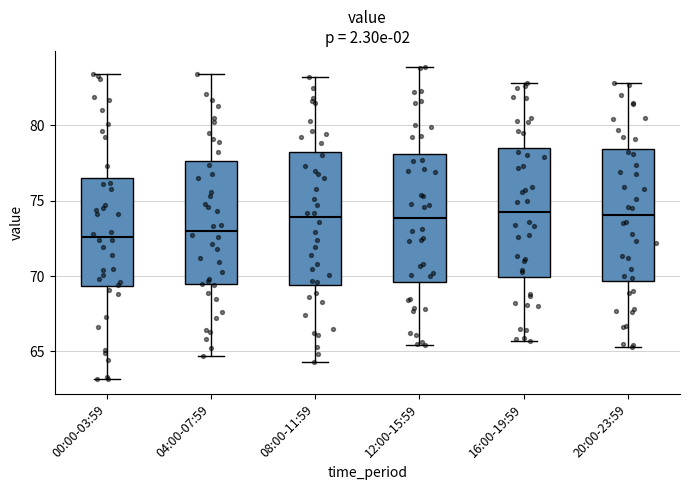

Reading left to right, read every box against the y-axis: the position of its median line, the range the box covers, and the ends of its whiskers. The values are not printed on the chart, so give them approximately, as read against the axis.

00:00-03:59: median 72.5, box 69.5 to 76.5, whiskers 63.0 to 83.5
04:00-07:59: median 73.0, box 69.5 to 77.5, whiskers 64.5 to 83.5
08:00-11:59: median 74.0, box 69.5 to 78.0, whiskers 64.5 to 83.0
12:00-15:59: median 74.0, box 69.5 to 78.0, whiskers 65.5 to 84.0
16:00-19:59: median 74.5, box 70.0 to 78.5, whiskers 65.5 to 83.0
20:00-23:59: median 74.0, box 69.5 to 78.5, whiskers 65.5 to 83.0